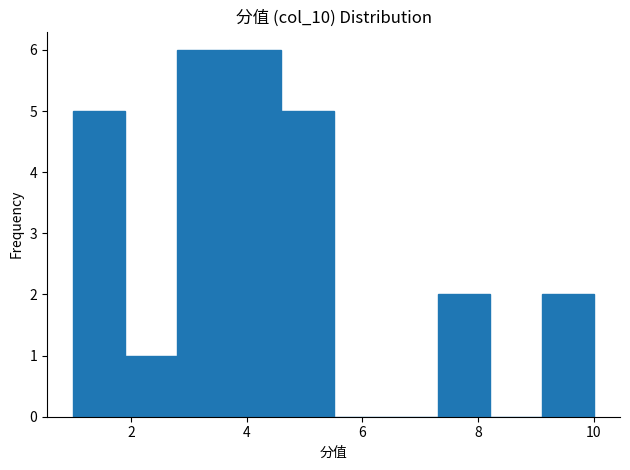

Reading left to right, list every bar in this chart as the range it spans on the x-axis followed by its height. Neither the bar edges nor the heights are printed on the chart, so give them approximately, as read against the axes.

1.0 to 1.9: 5
1.9 to 2.8: 1
2.8 to 3.7: 6
3.7 to 4.6: 6
4.6 to 5.5: 5
5.5 to 6.4: 0
6.4 to 7.3: 0
7.3 to 8.2: 2
8.2 to 9.1: 0
9.1 to 10.0: 2